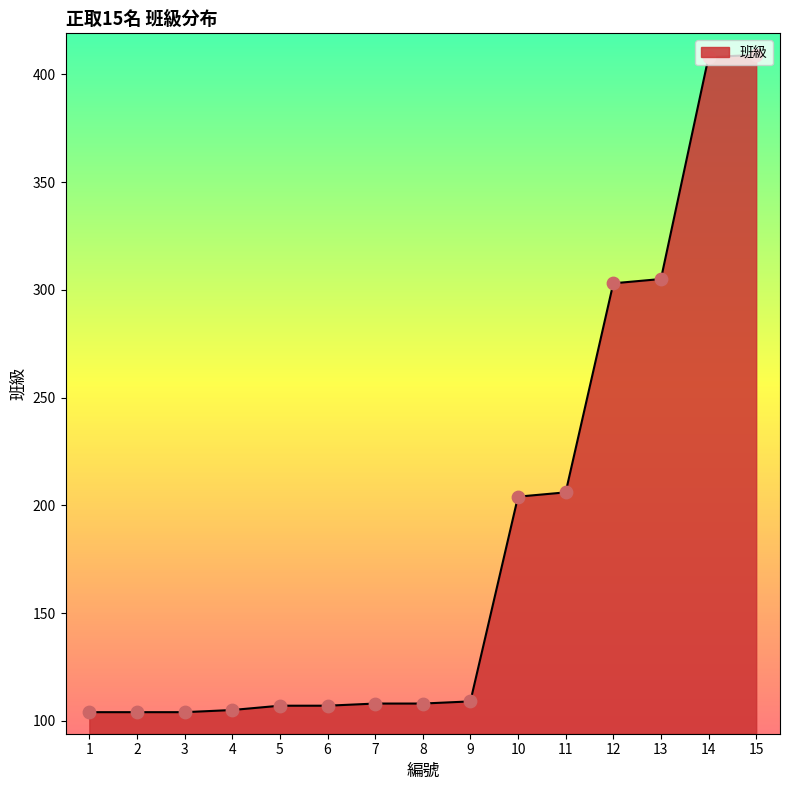

What is the change in value from 5 to 9?

+2